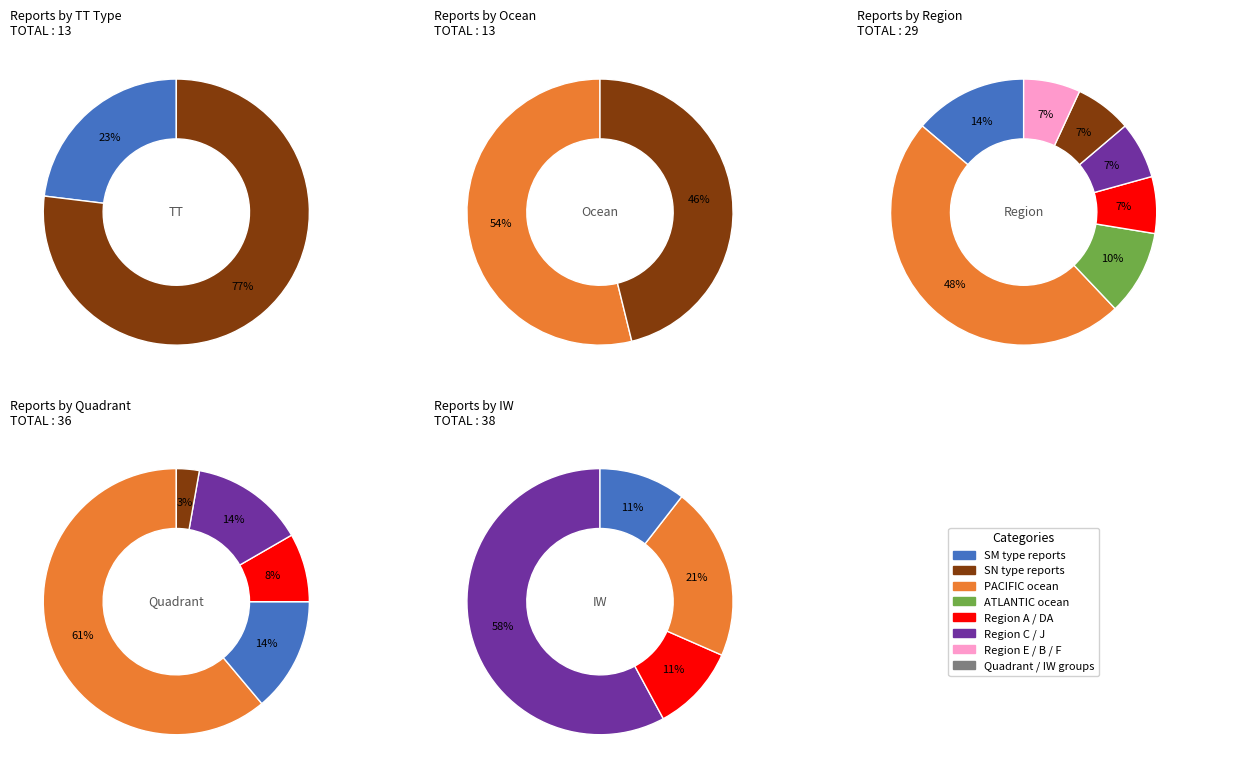

What percentage do SN and SM together represent?

100.0%